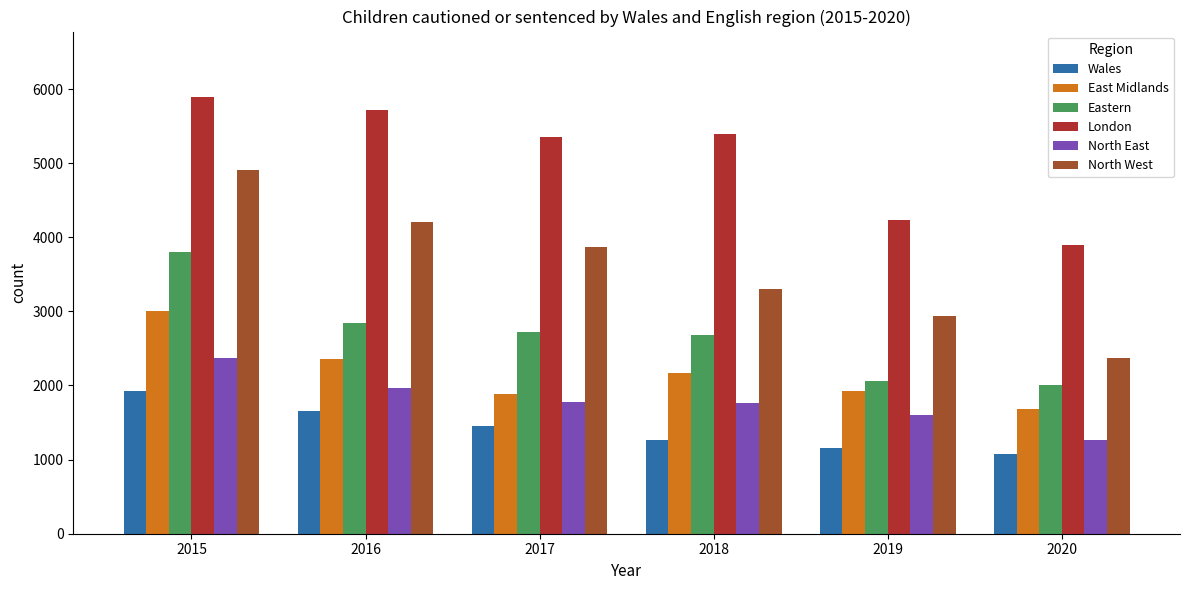

At which category is the sum across all series the highest?

2015